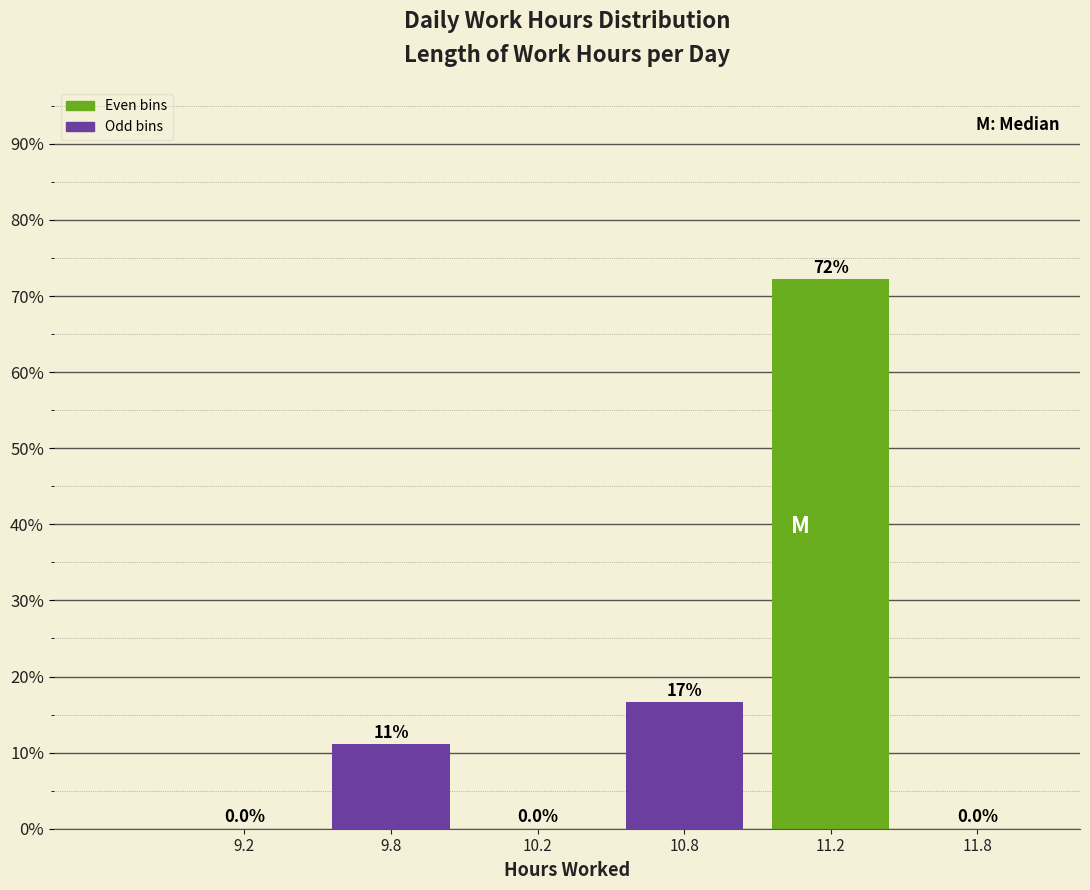

Reading left to right, transcribe all the data shown in this chart.

9.2=0.0	9.8=11.1	10.2=0.0	10.8=16.7	11.2=72.2	11.8=0.0